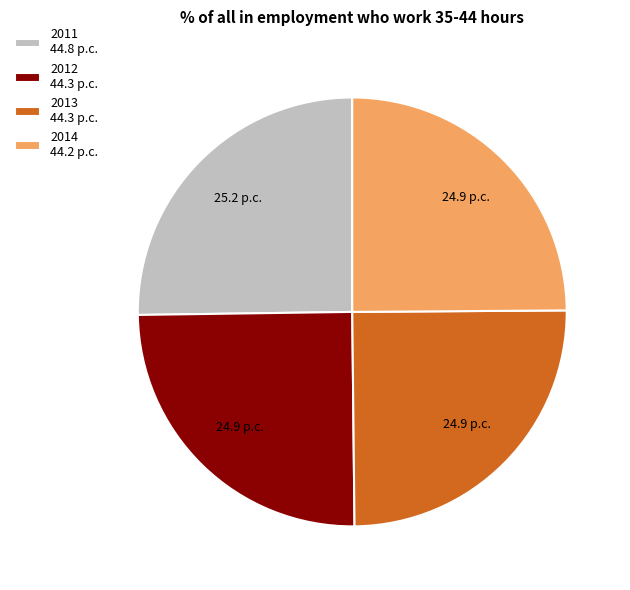

Is there any slice that represents more than half of the pie?

No